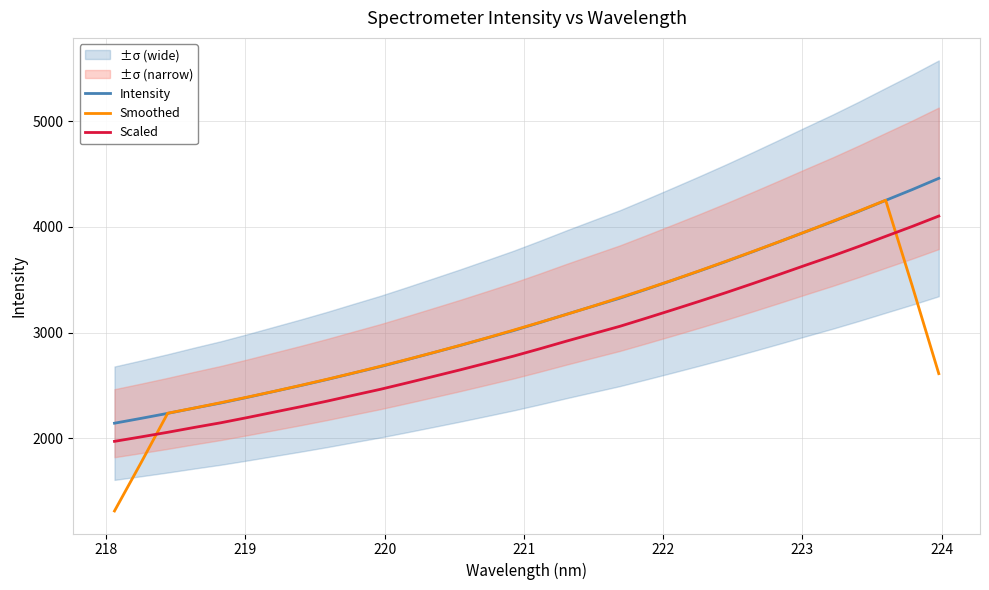

Reading left to right, what are all the values shown in this chart?

Intensity: 2143.7	2189.5	2236.7	2286.7	2334.9	2388.5	2444.2	2499.8	2557.6	2618.7	2679.0	2744.6	2811.5	2878.9	2948.9	3019.6	3095.8	3174.3	3250.3	3325.9	3410.4	3496.4	3583.6	3672.8	3765.1	3859.1	3954.8	4048.7	4147.5	4250.2	4352.0	4458.5
Smoothed: 1314.0	1771.3	2238.3	2287.3	2338.2	2390.8	2445.0	2501.8	2559.9	2619.9	2682.3	2746.5	2812.6	2880.7	2950.9	3023.5	3097.8	3173.2	3251.3	3331.5	3413.3	3497.8	3585.7	3675.4	3767.1	3860.1	3955.1	4052.1	4150.6	4251.4	3441.6	2612.1
Scaled: 1972.2	2014.4	2057.8	2103.8	2148.1	2197.5	2248.7	2299.8	2353.0	2409.2	2464.7	2525.0	2586.5	2648.6	2713.0	2778.1	2848.1	2920.4	2990.3	3059.8	3137.6	3216.7	3296.9	3379.0	3463.9	3550.4	3638.4	3724.8	3815.7	3910.2	4003.8	4101.8